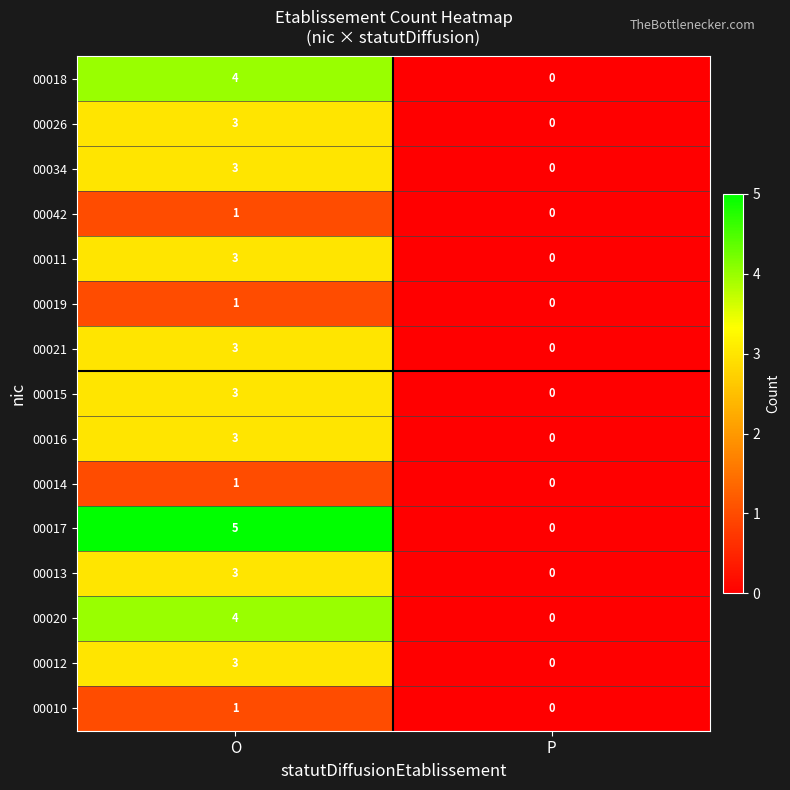

The value of 00016 at O is 3. True or false?

True